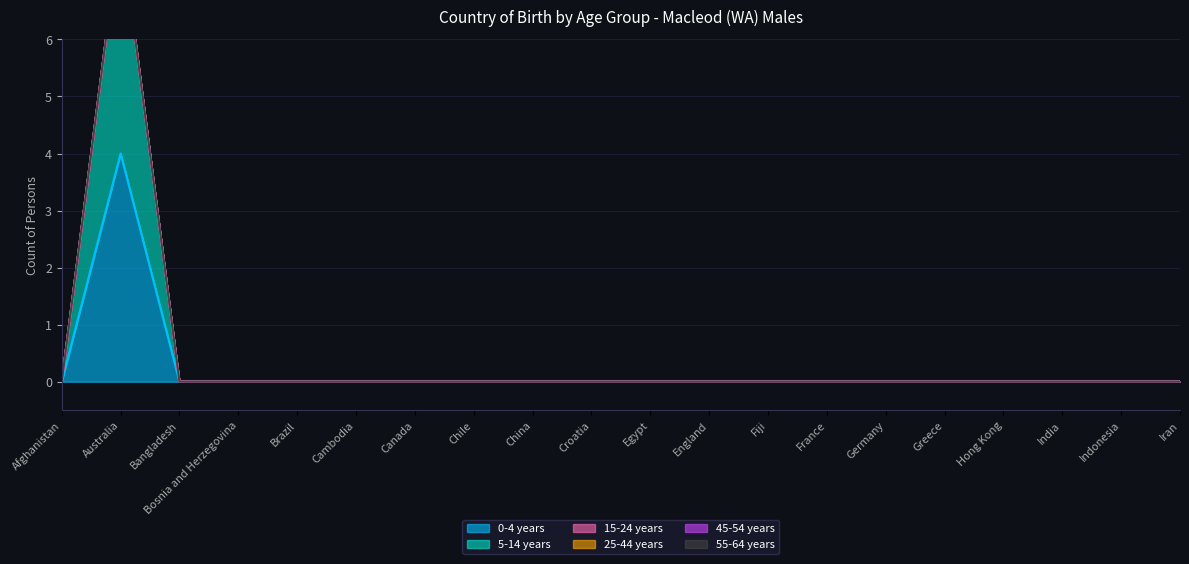

Which has a higher value, Iran or Fiji?

Iran